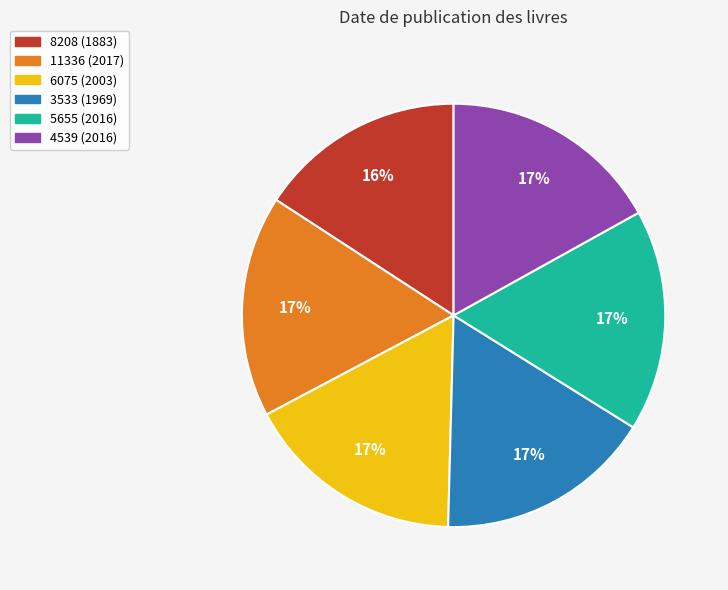

What percentage is the 6075 (2003) slice, to the nearest percent?

17%